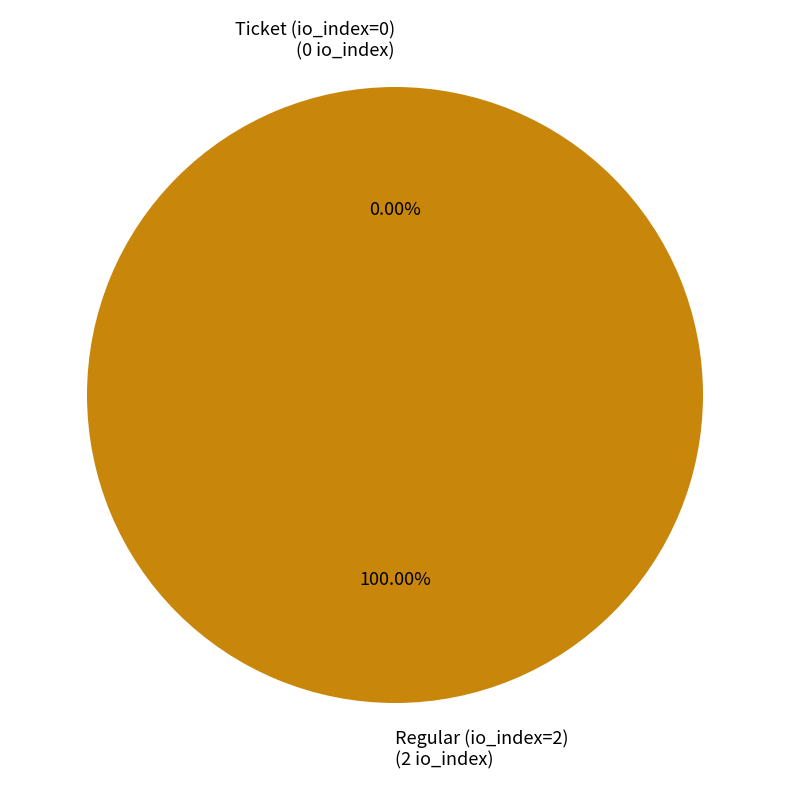

True or false: Ticket (io_index=0) accounts for 1% of the total.

False